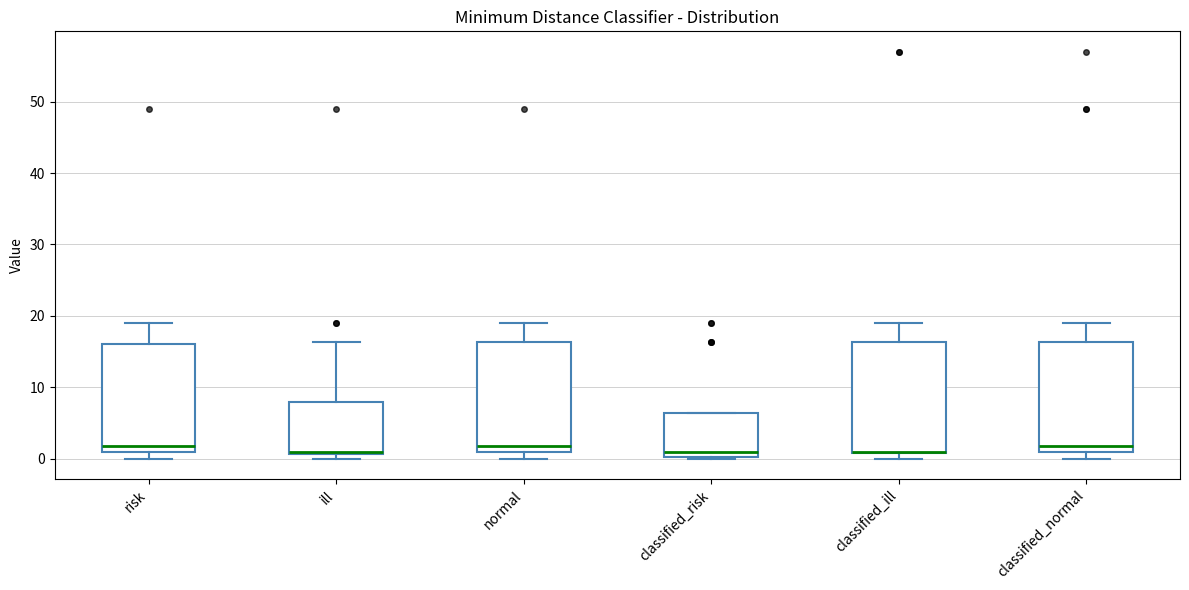

Reading left to right, transcribe this box plot: for each box, give where its median line is, the range the box spans, and where its two whiskers end, as read against the y-axis. The values are not printed on the chart, so give them approximately, as read against the axis.

risk: median 2, box 1 to 16, whiskers 0 to 19
ill: median 1, box 1 to 8, whiskers 0 to 16
normal: median 2, box 1 to 16, whiskers 0 to 19
classified_risk: median 1, box 0 to 6, whiskers 0 to 6
classified_ill: median 1 (drawn on the box's lower edge), box 1 to 16, whiskers 0 to 19
classified_normal: median 2, box 1 to 16, whiskers 0 to 19